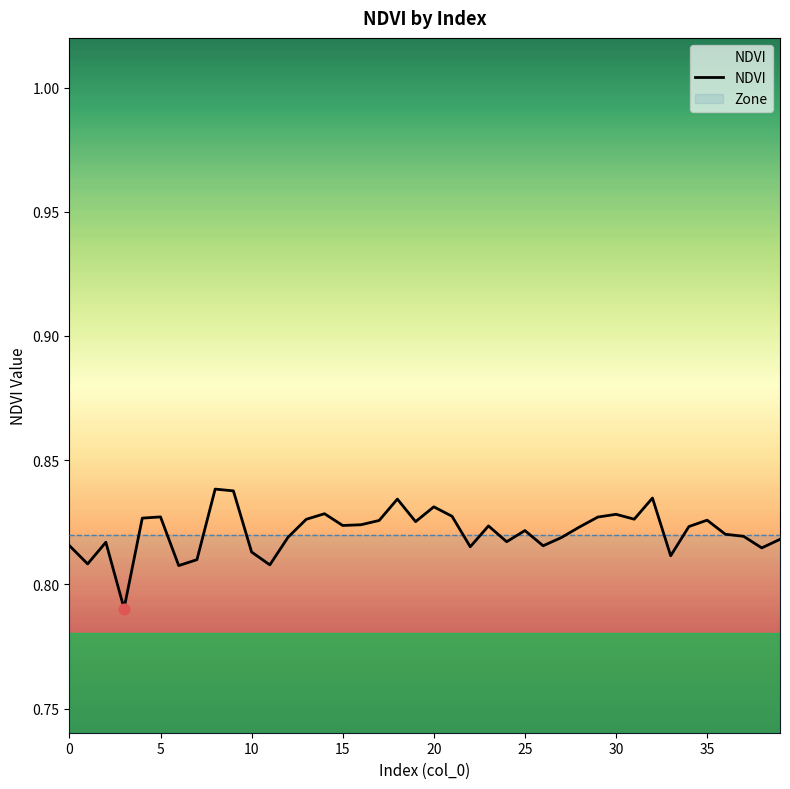

Between 20 and 36, which is larger?

20